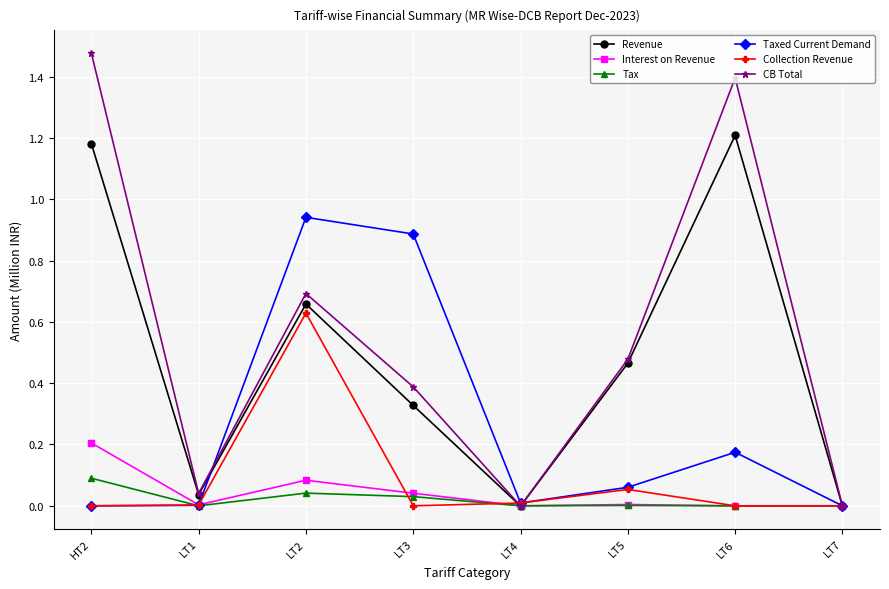

List the series in order of their peak value, lowest first.

Tax, Interest on Revenue, Collection Revenue, Taxed Current Demand, Revenue, CB Total